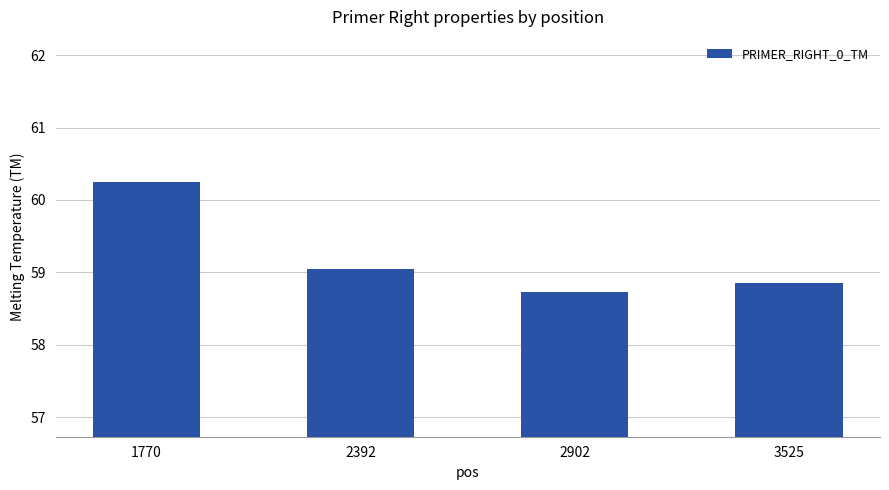

Reading left to right, transcribe all the data shown in this chart.

1770=60.3	2392=59.0	2902=58.7	3525=58.9